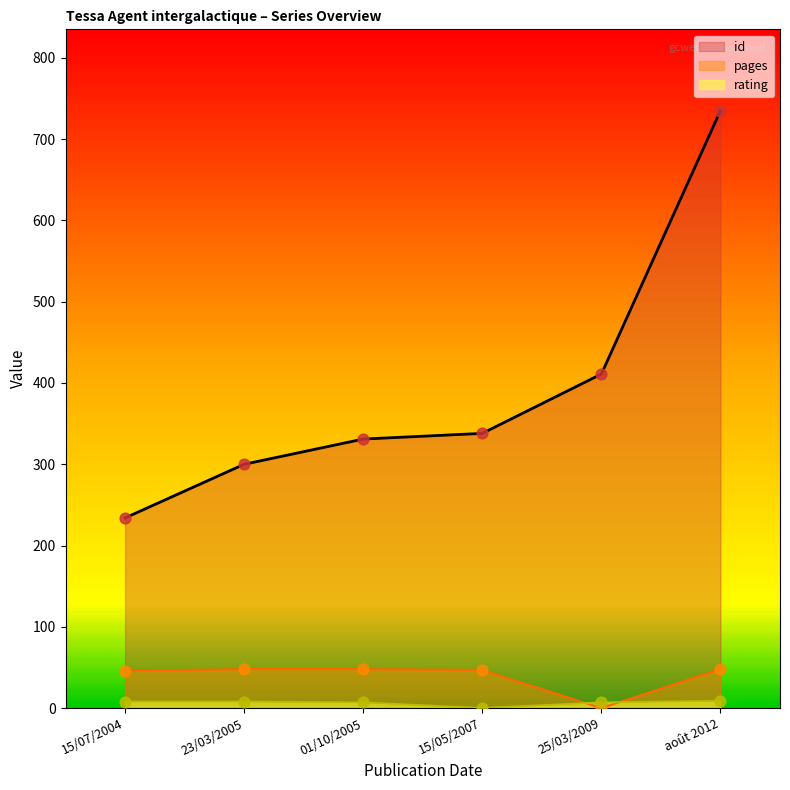

Which series contains the highest Y value?

id